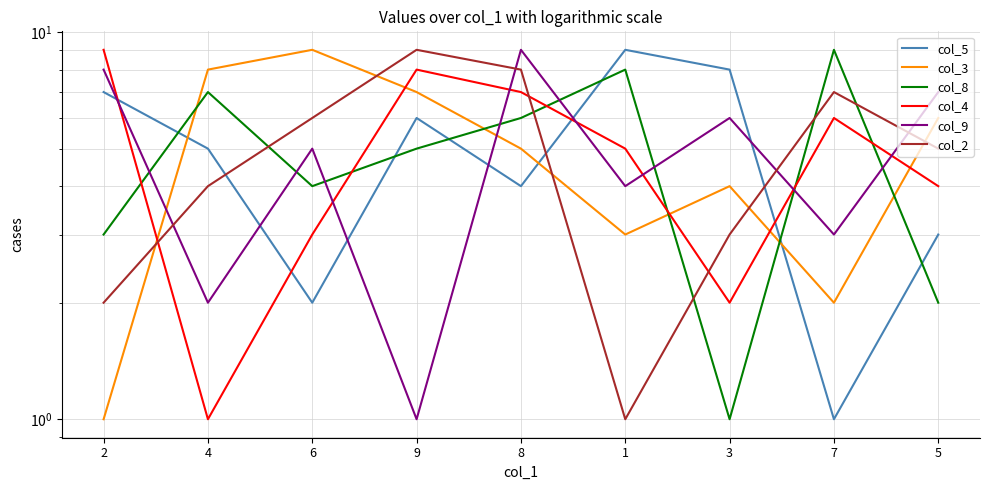

At how many categories does at least one series exceed 3?

9